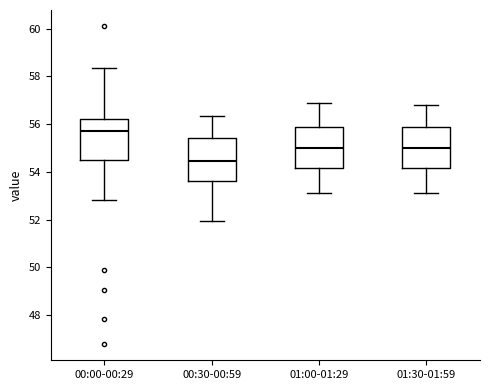

Which box's median line is the lowest?

00:30-00:59